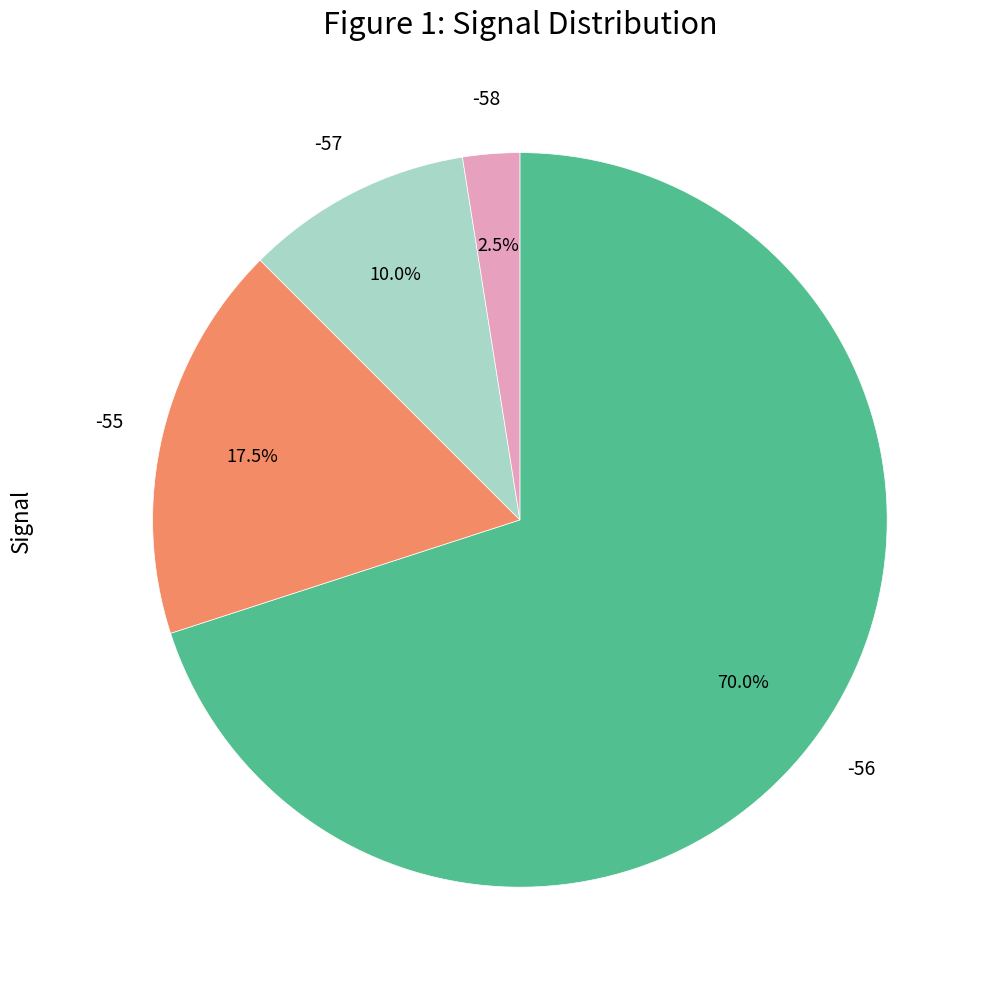

How many segments does this pie chart have?

4